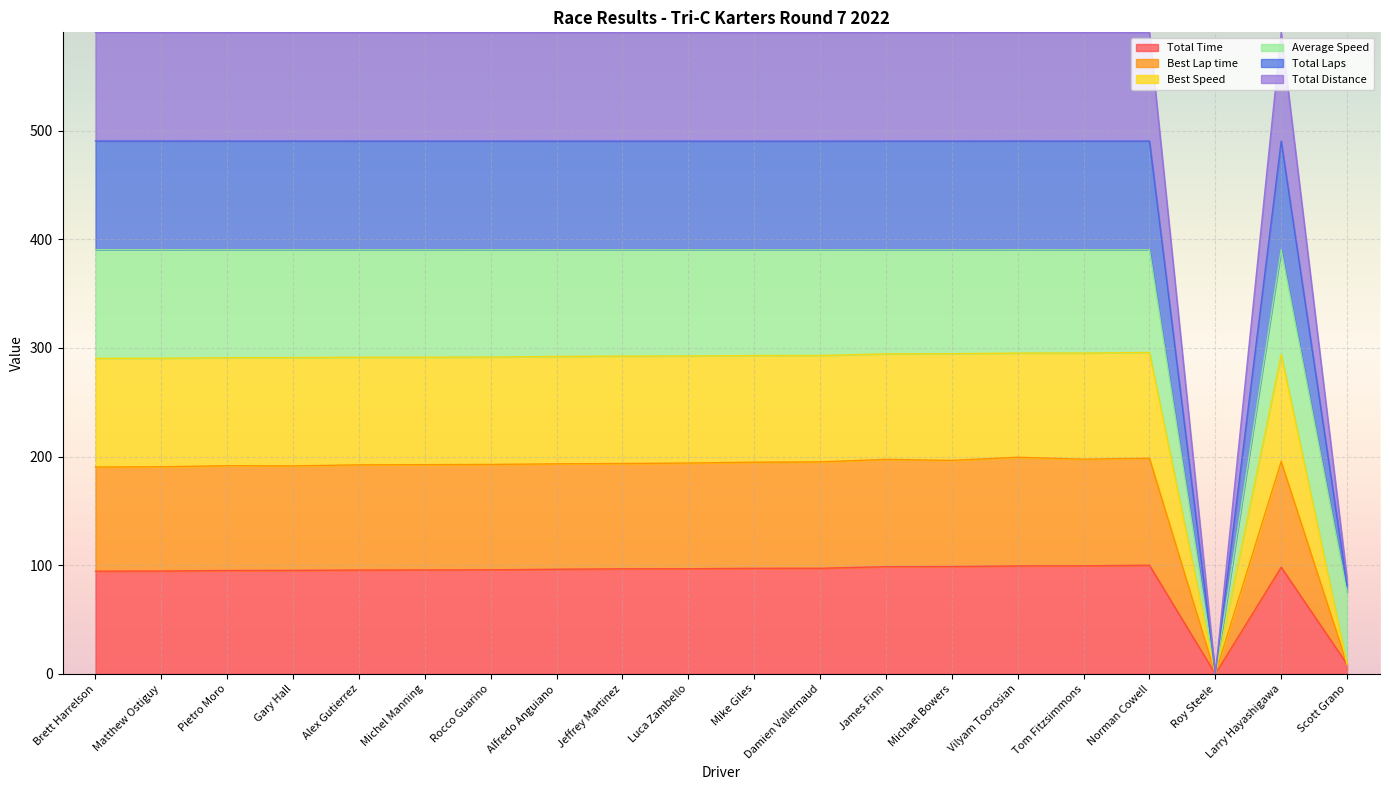

Between Alfredo Anguiano and Mike Giles, which series saw the biggest shift?

Best Speed